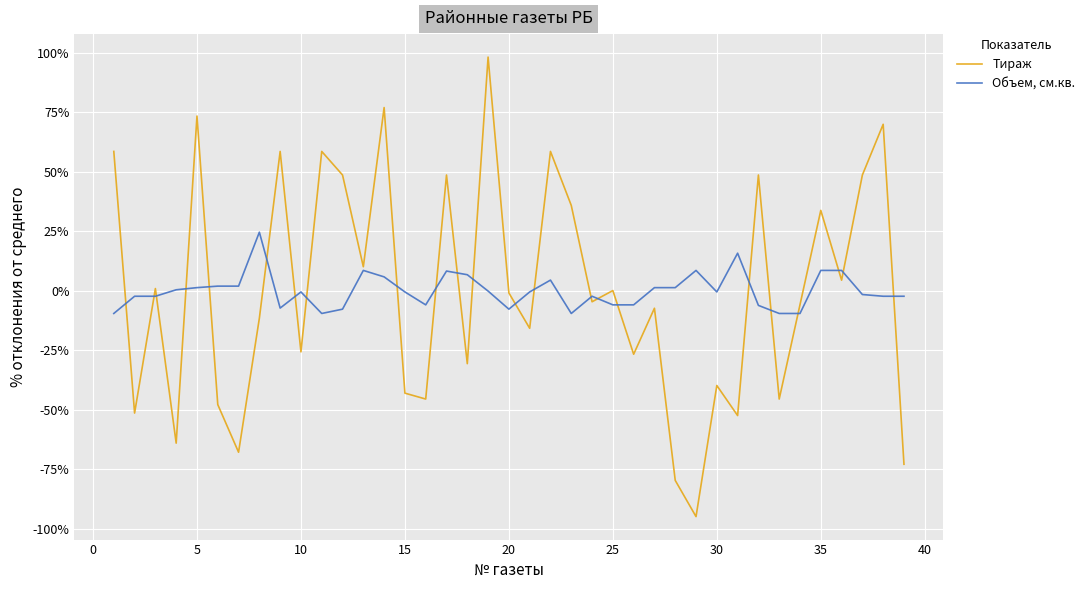

How many lines are shown in the chart?

2